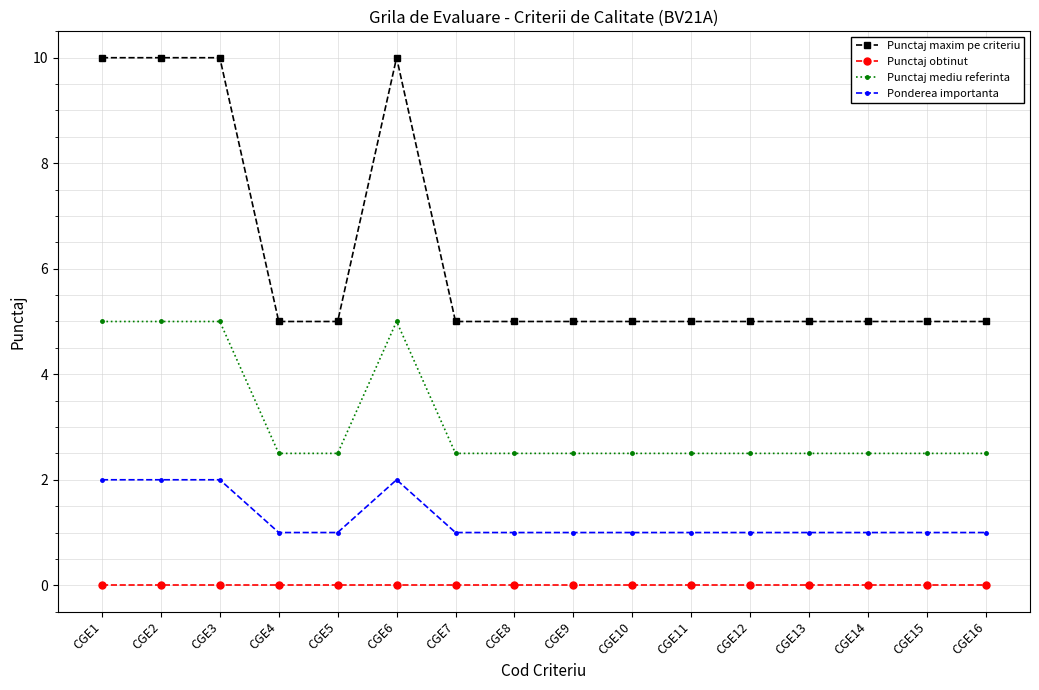

How many Ponderea importanta values are between 1 and 2?

16